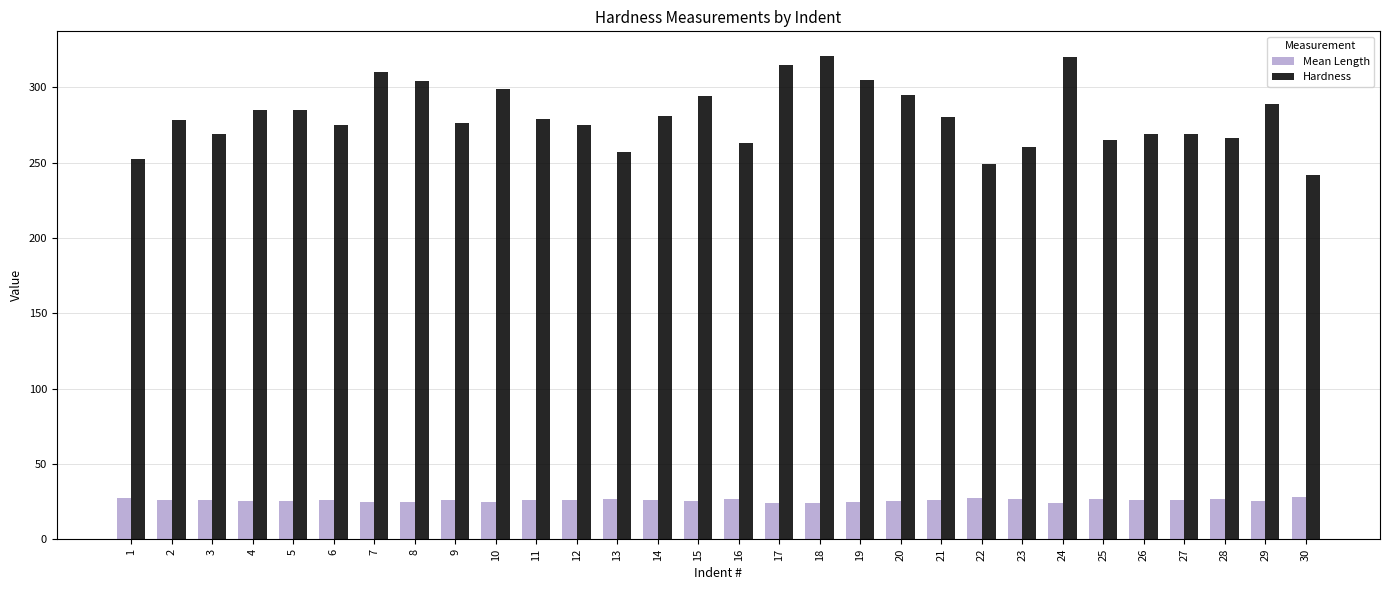

What is the sum of all Mean Length values?

772.4